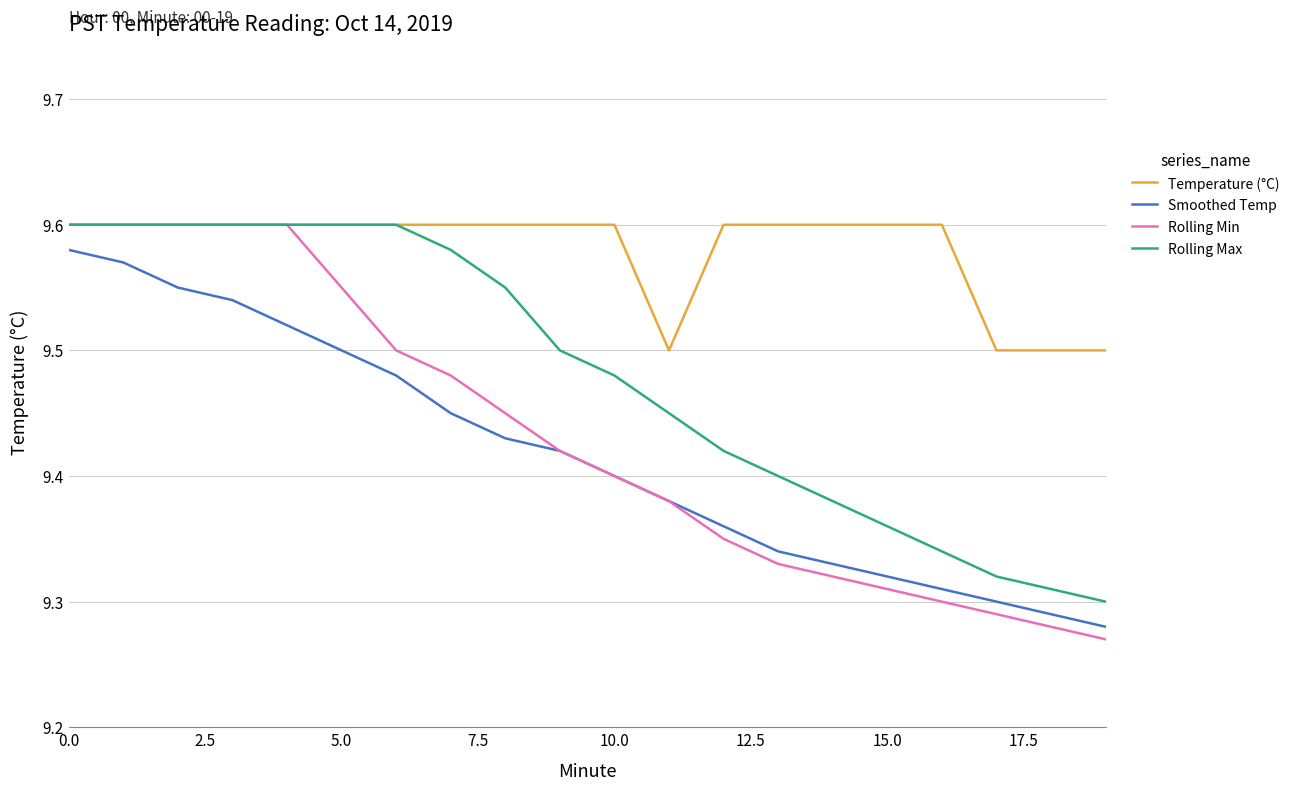

True or false: Smoothed Temp and Temperature (°C) cross at least once.

False